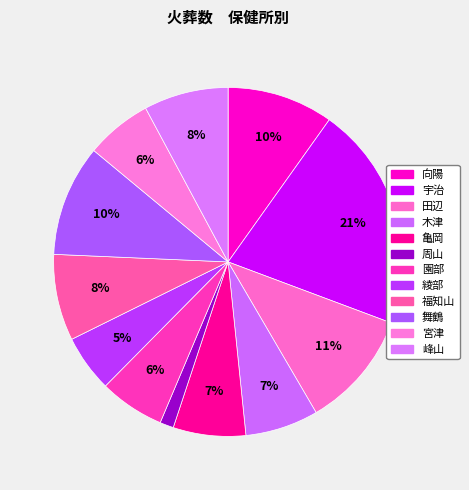

To the nearest percent, what percentage of the pie is 宮津?

6%